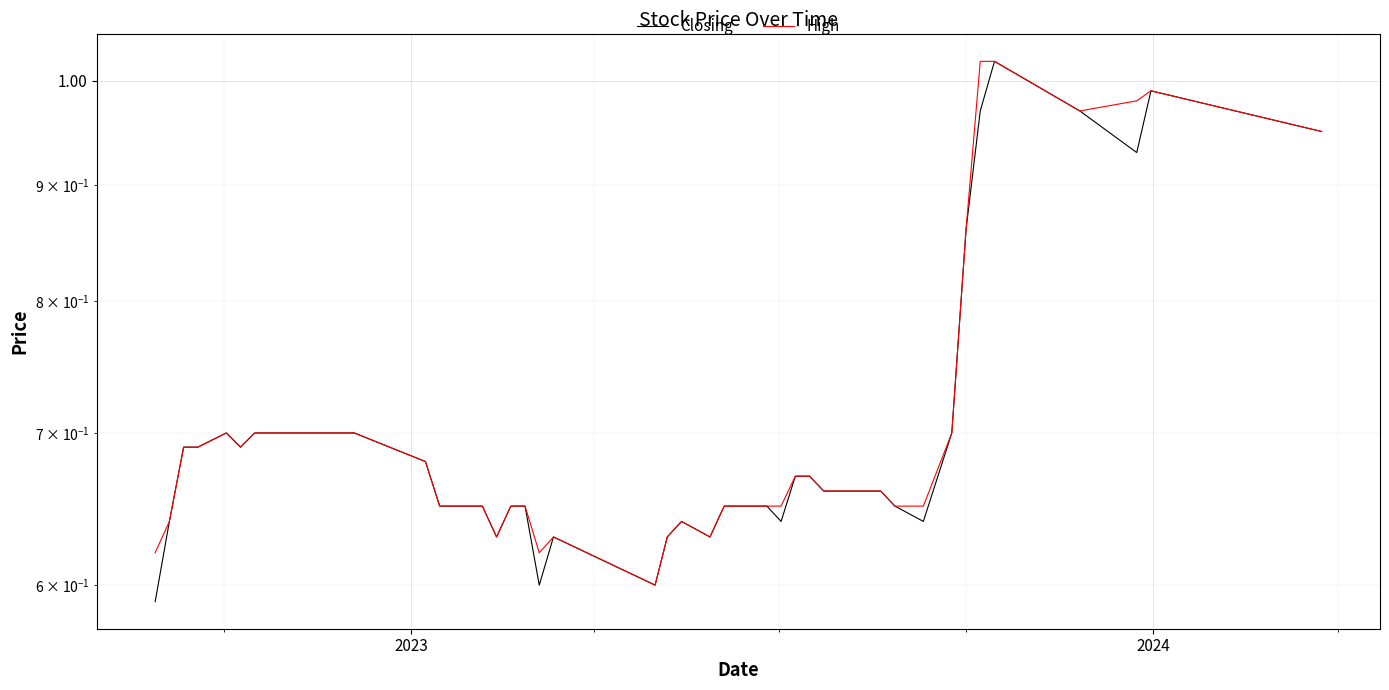

How many lines are shown in the chart?

2